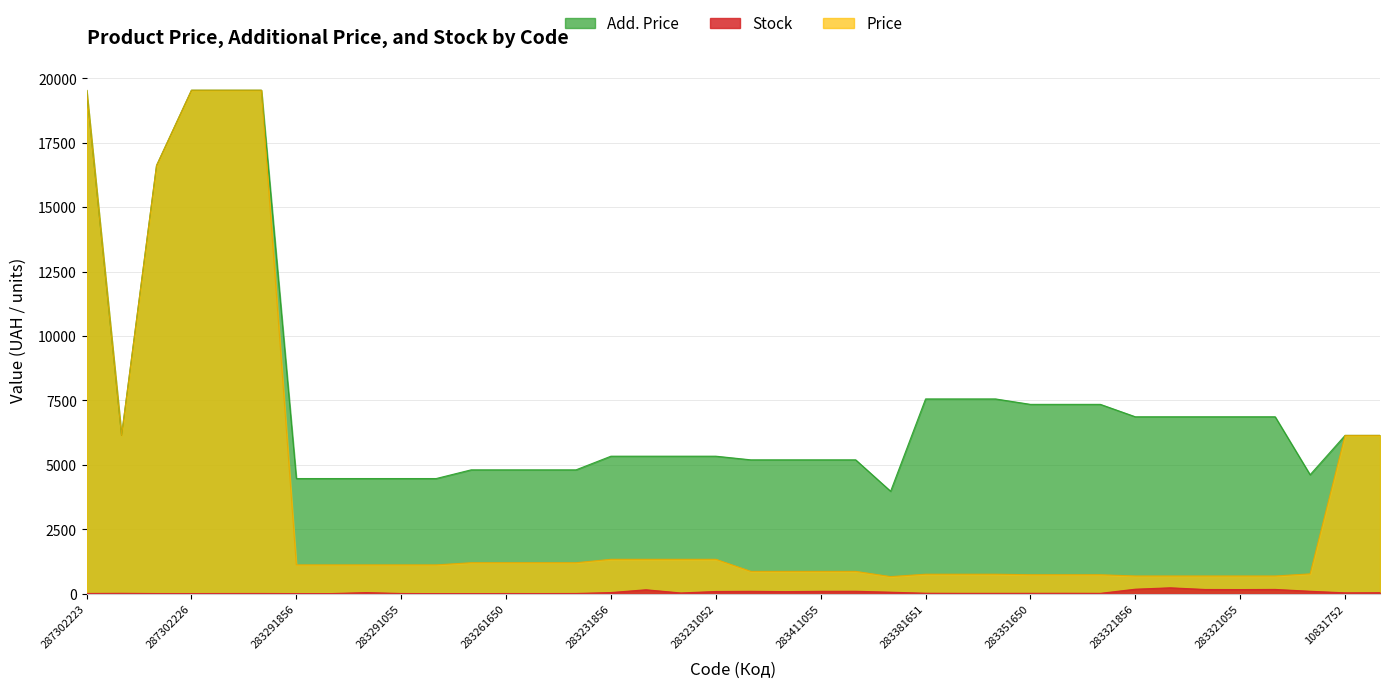

List the series in order of their overall mean, lowest first.

Stock, Price, Add. Price